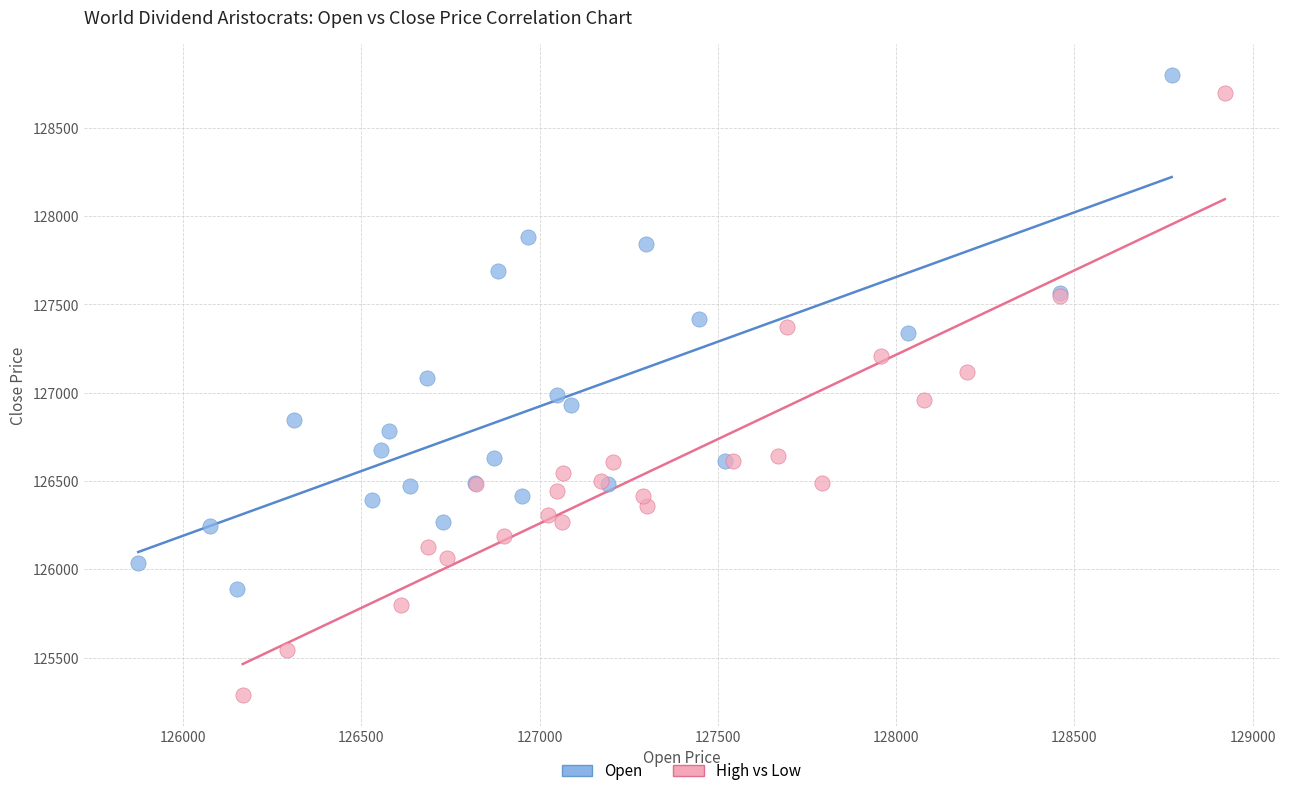

Which series has the largest Y range (max minus min)?

High vs Low